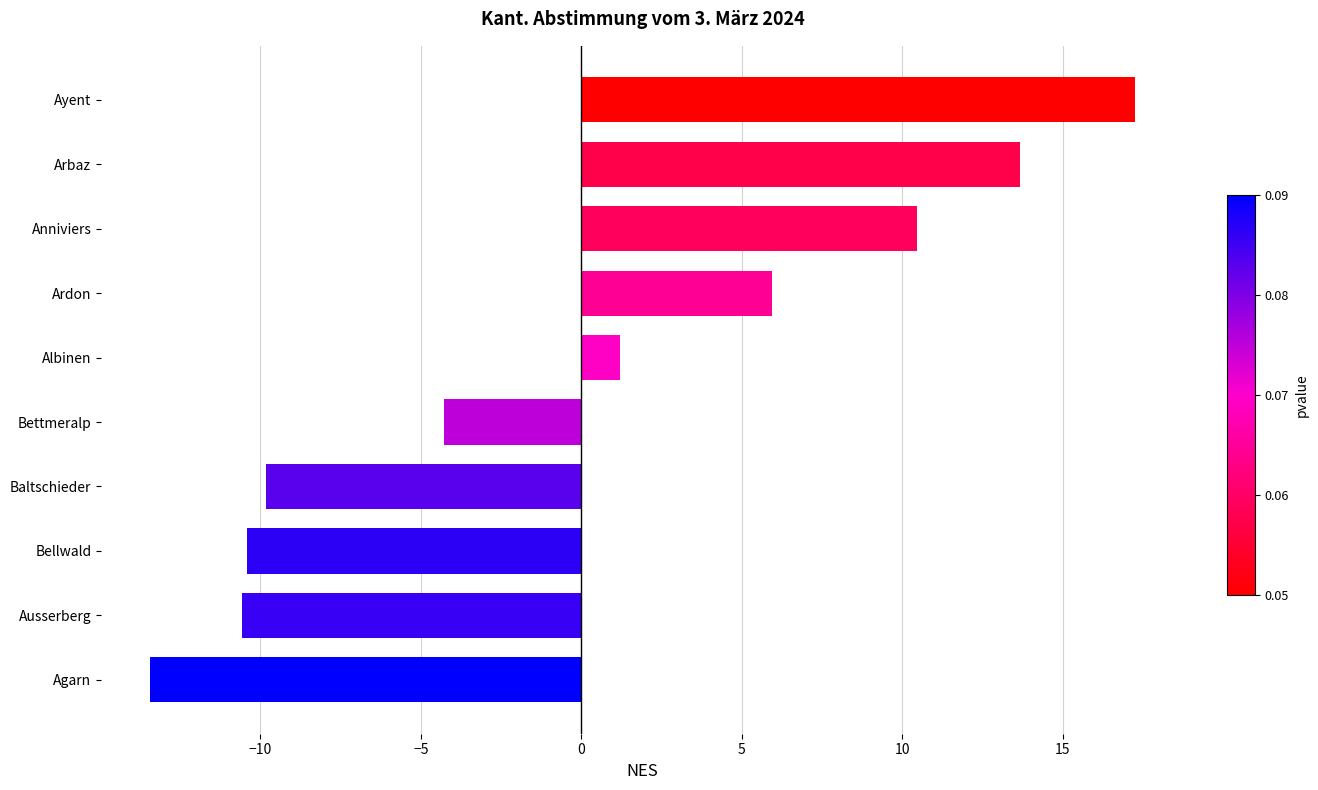

The chart shows a value of -5.4 at Baltschieder. True or false?

False